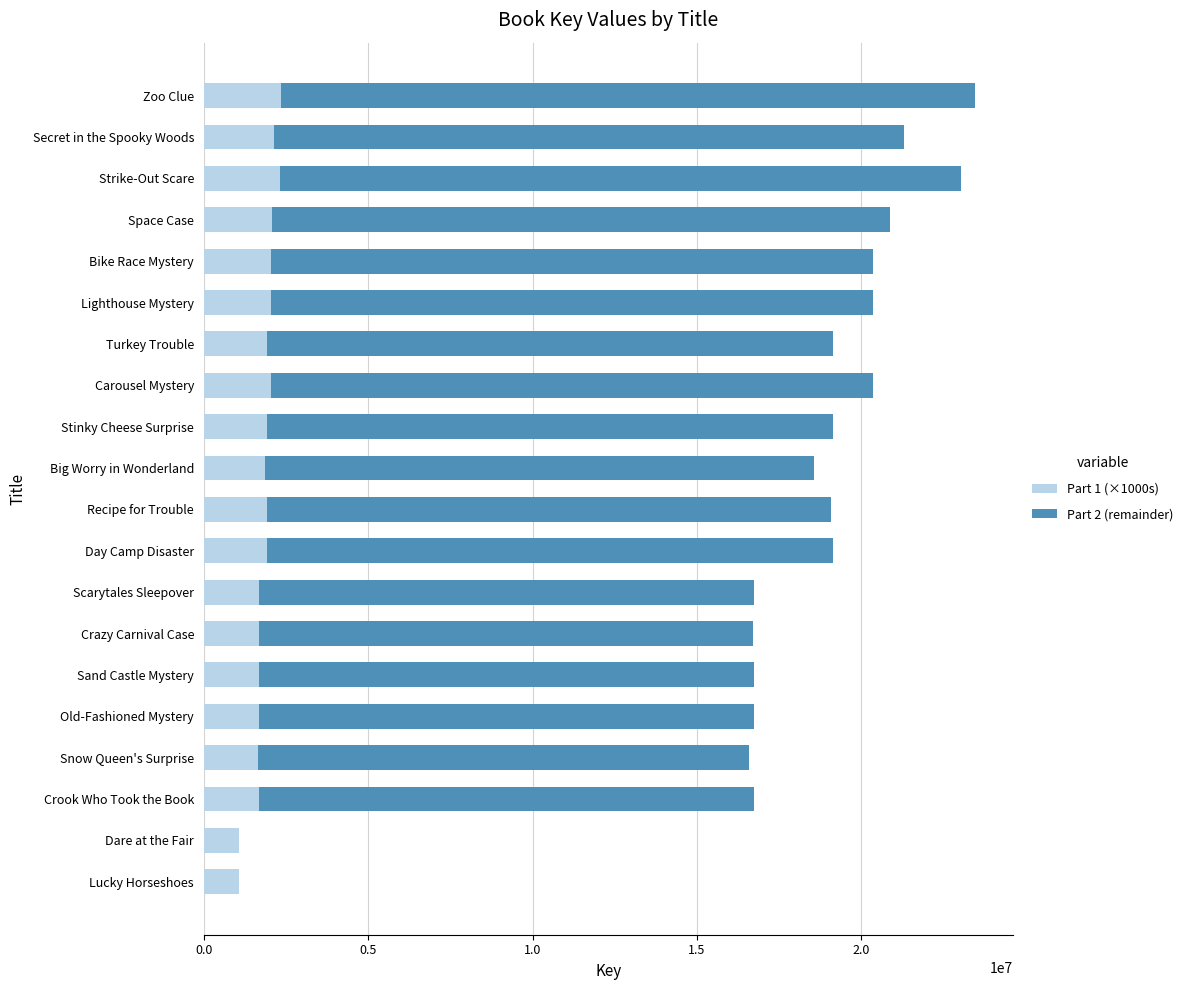

What is the total value across all series at Bike Race Mystery?

20363895